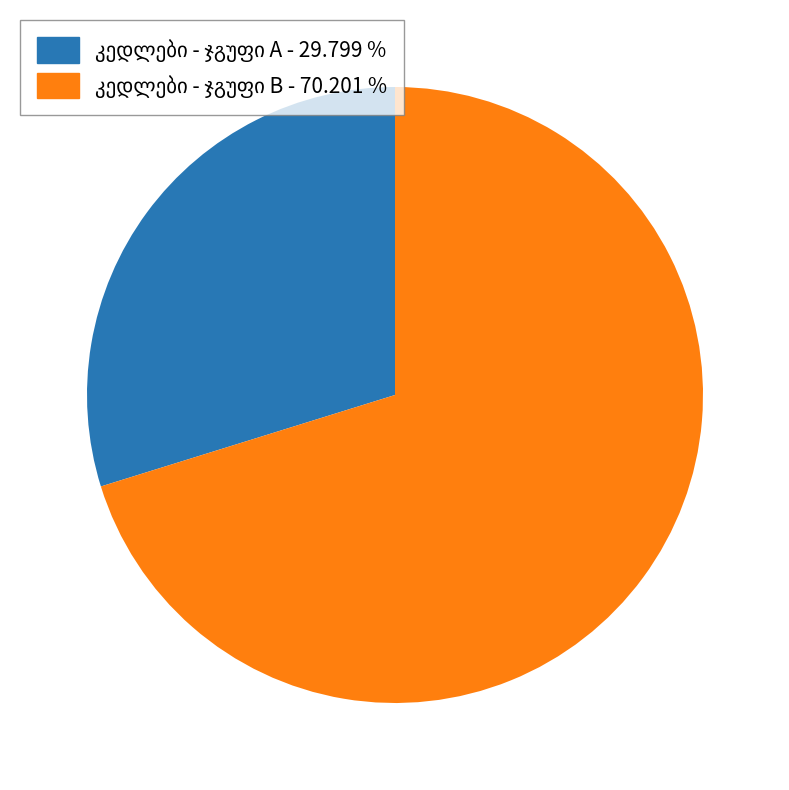

Does any single category account for the majority?

Yes